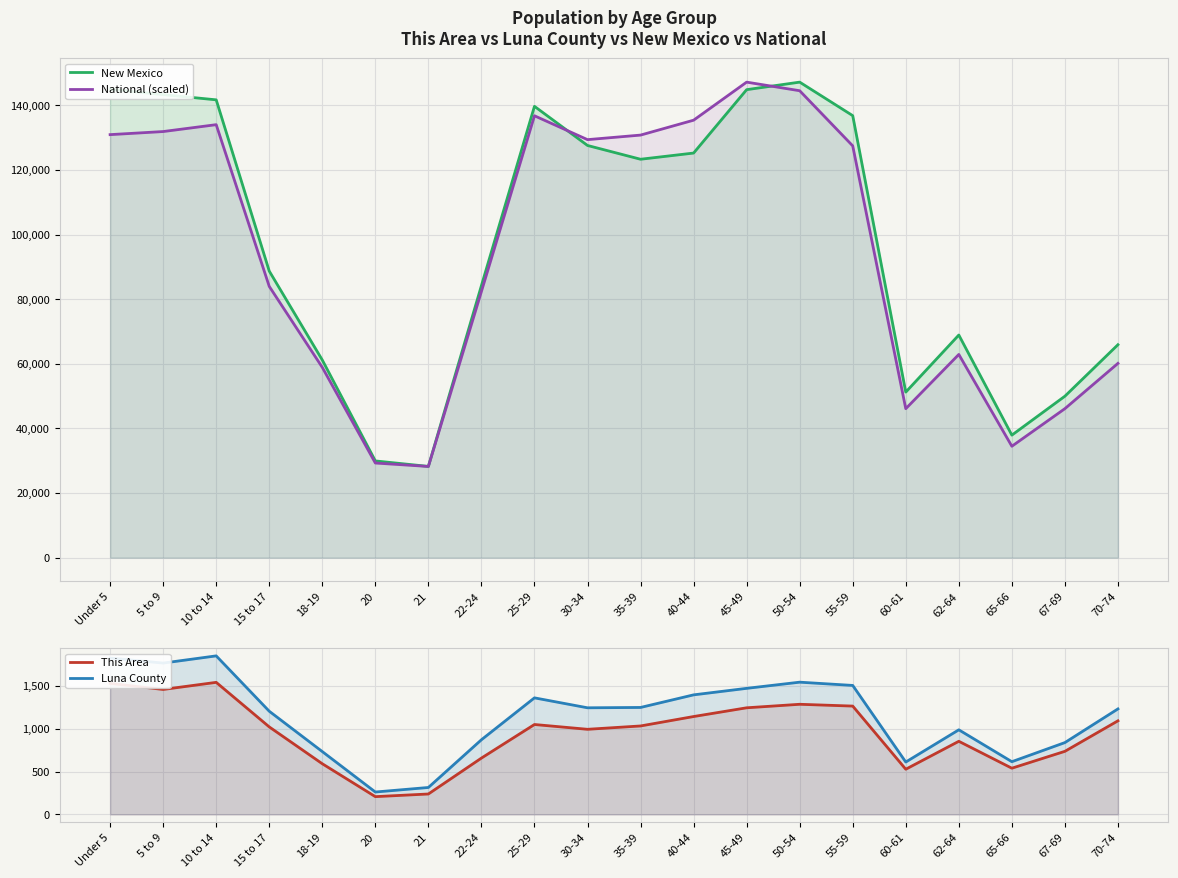

At which label is This Area closest to 874?

62-64